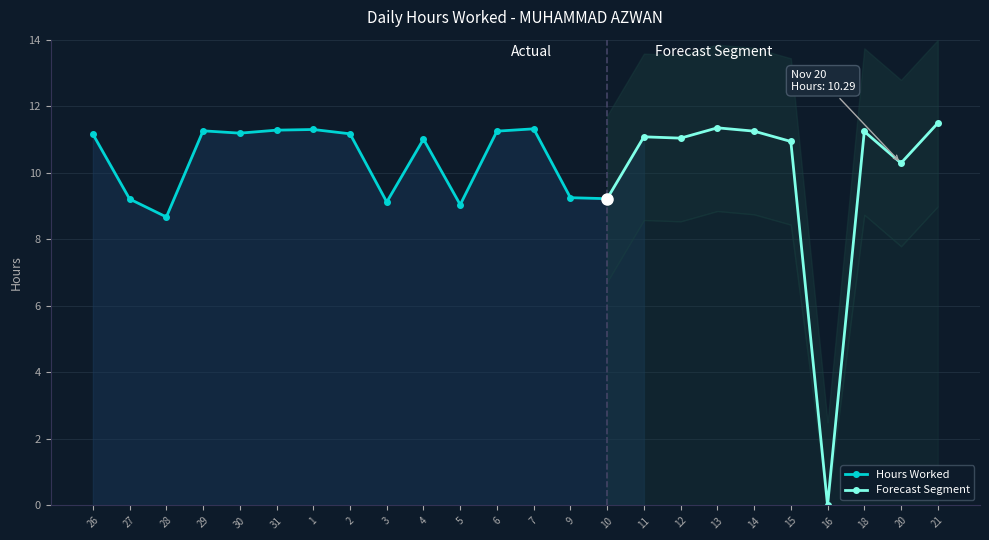

What is the sum of the values at 2 and 12?

22.2